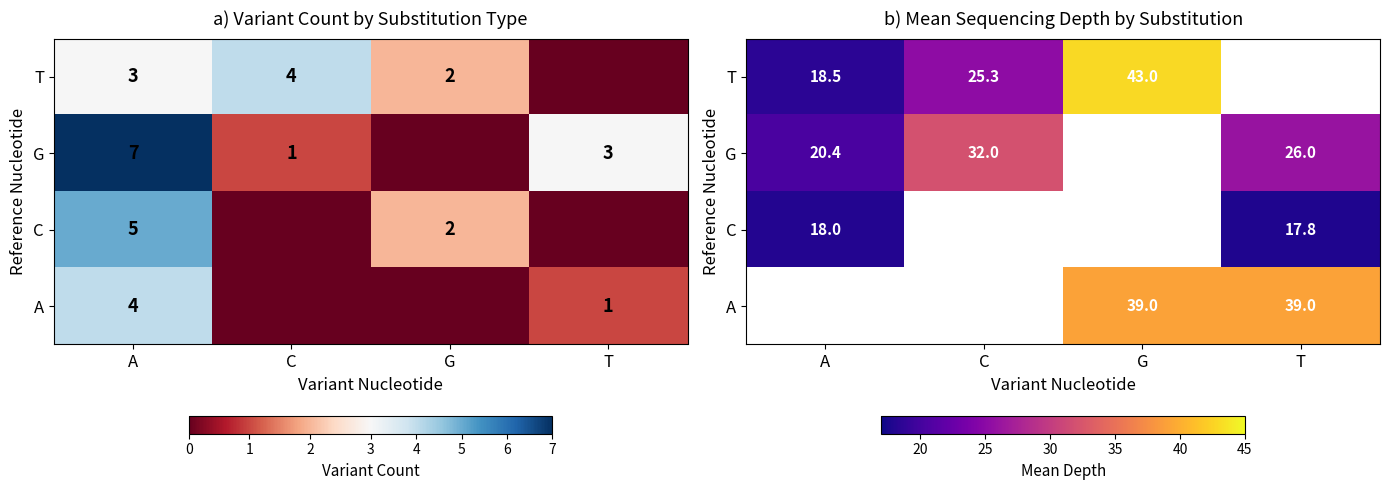

What is the difference between the highest and lowest values at G?

4.0